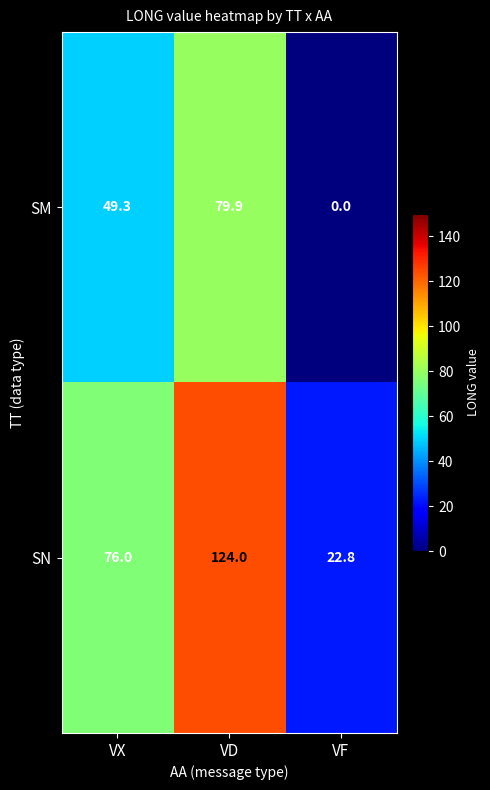

The SN series shows 124.0 at VD. True or false?

True